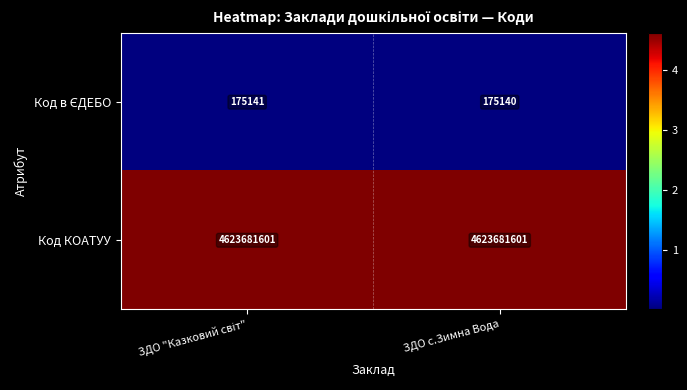

What is the difference between the highest and lowest values at ЗДО с.Зимна Вода?

4623506461